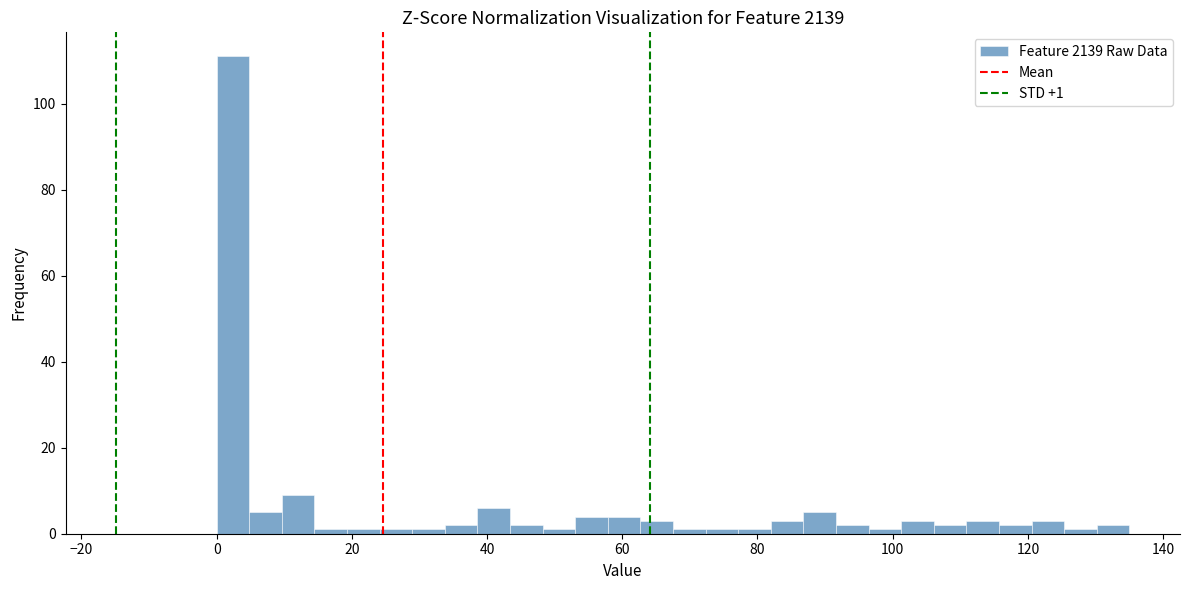

Around what value on the x-axis is the tallest bar? Give the approximate position of its centre, as read against the axis.

2